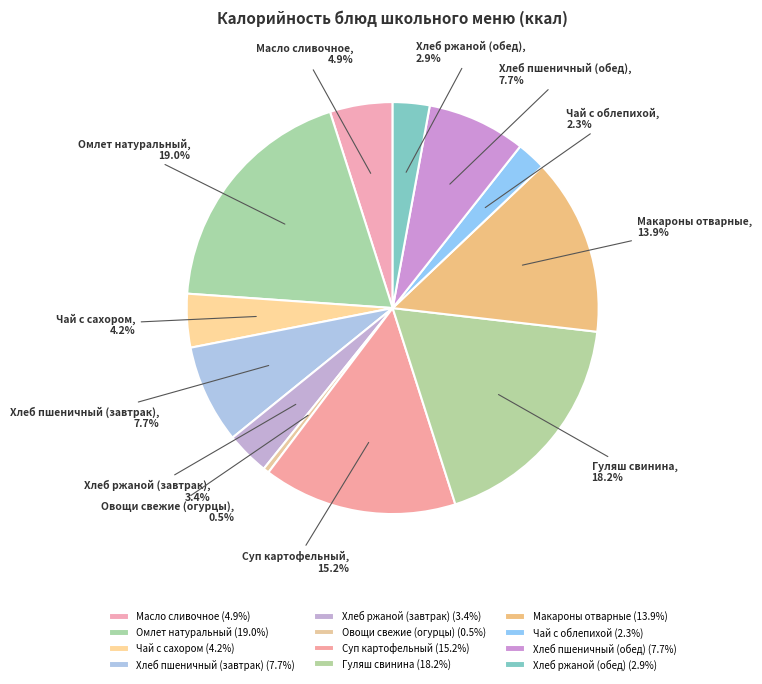

How many slices are in this pie chart?

12